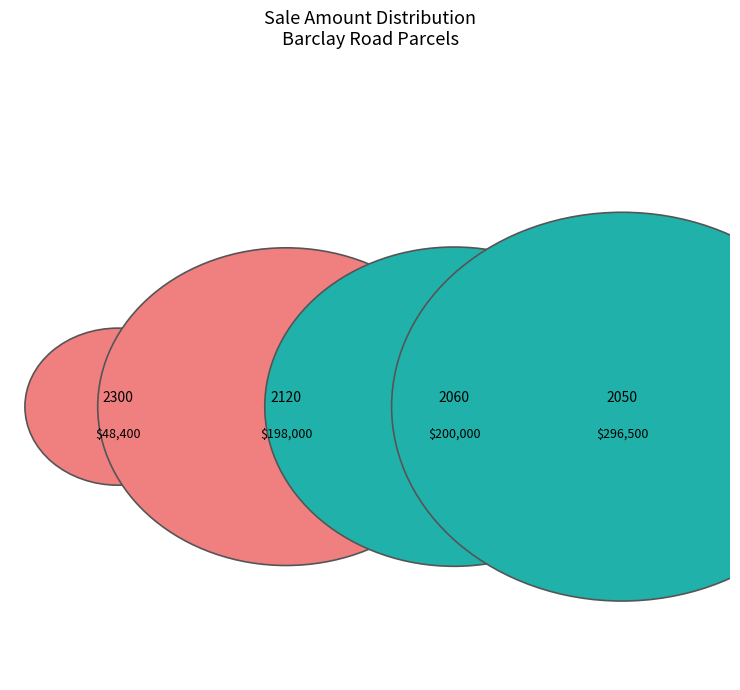

Is it true that 32-25-17-0030-00000-2120 is 39% of the pie?

False